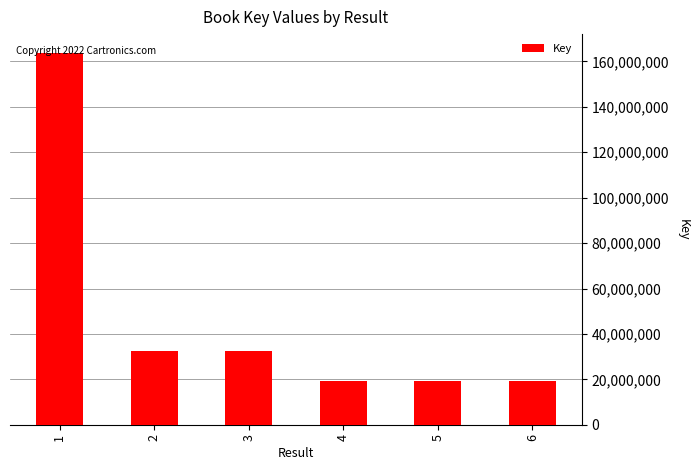

What is the difference between the second highest and minimum values?

13112352